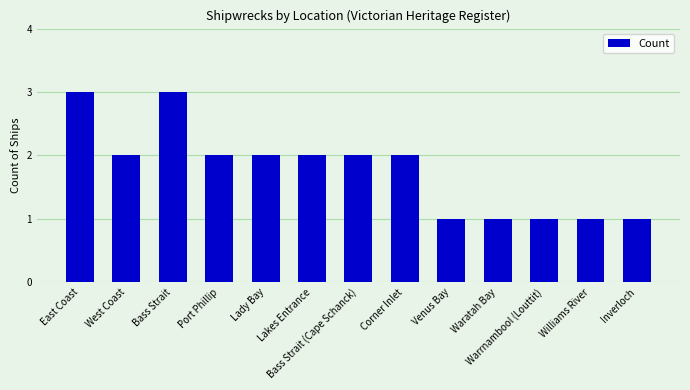

Which has a higher value, East Coast or Corner Inlet?

East Coast